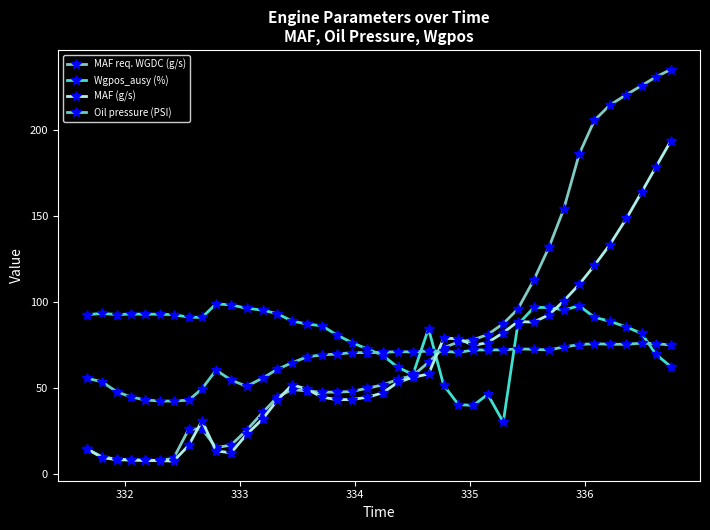

What is the highest value of the Oil pressure (PSI) series?

76.0